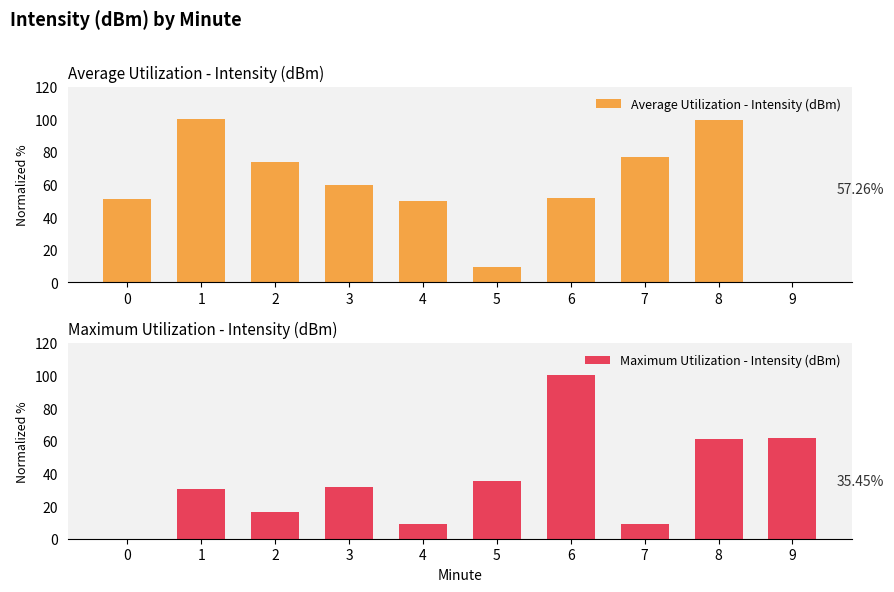

What are all the series names shown in the legend?

Average Utilization - Intensity (dBm), Maximum Utilization - Intensity (dBm)